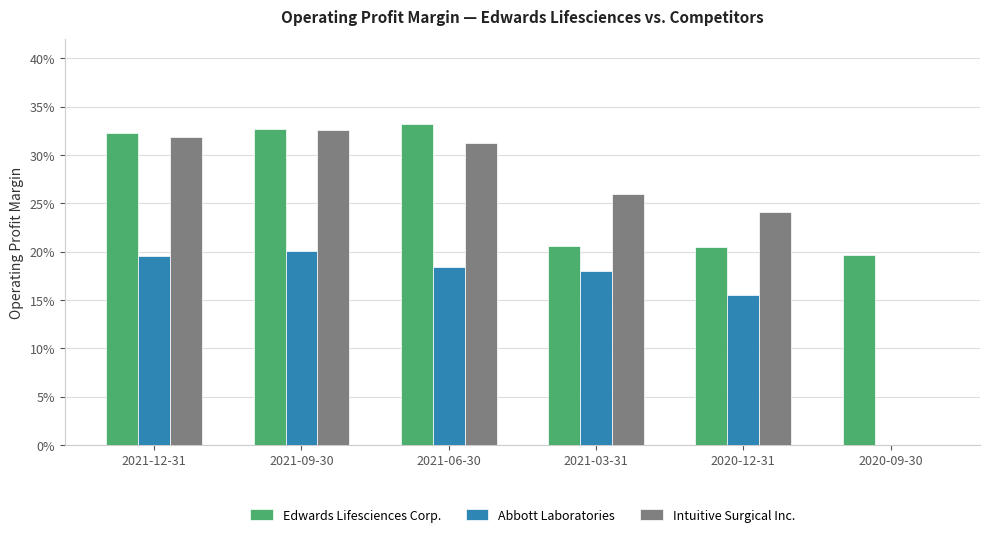

Which series has the largest range (max minus min)?

Intuitive Surgical Inc.